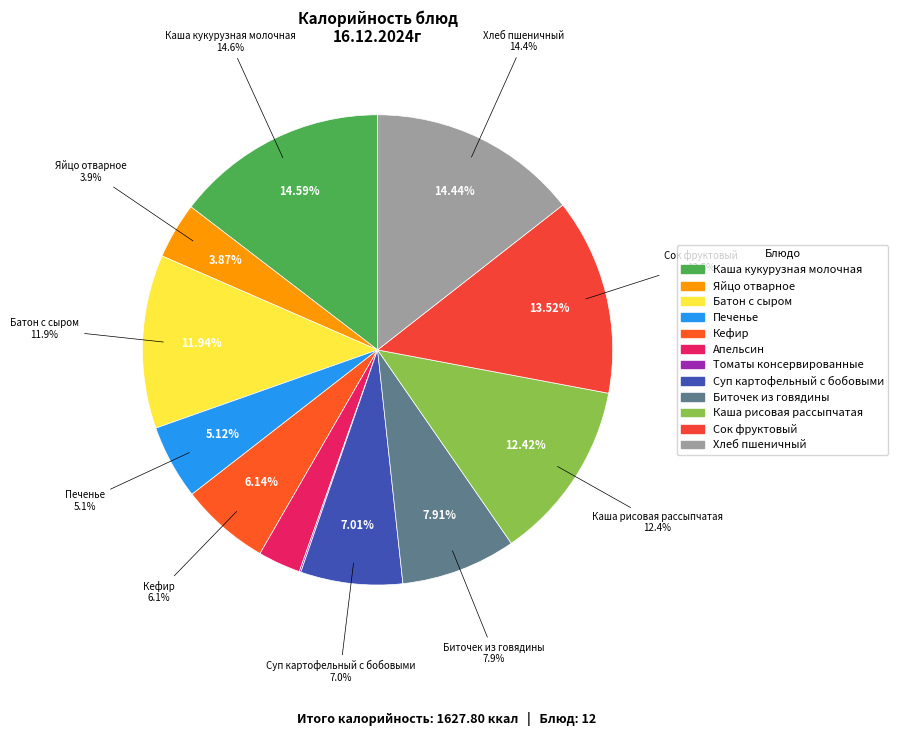

Which category has the smallest portion of the pie?

Томаты консервированные